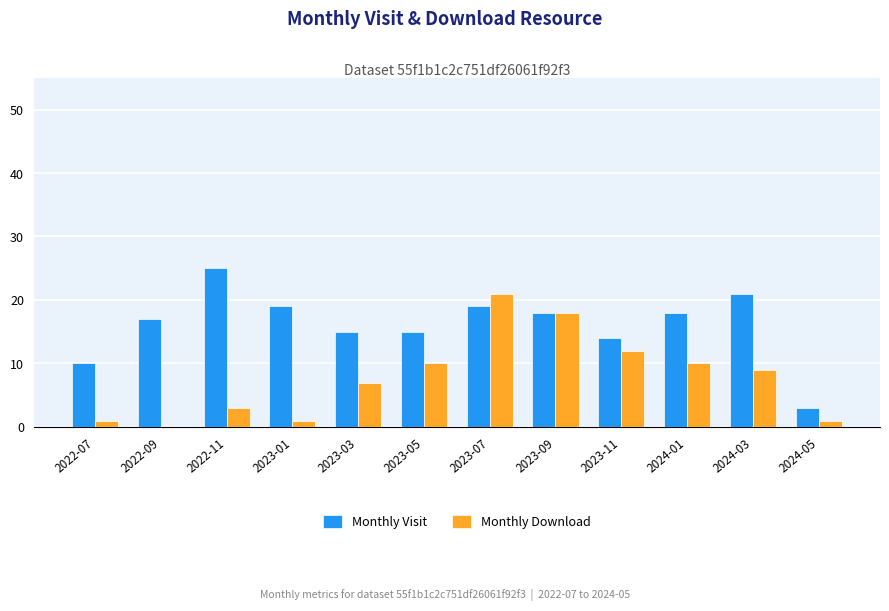

Which series has the largest total across all categories?

Monthly Visit